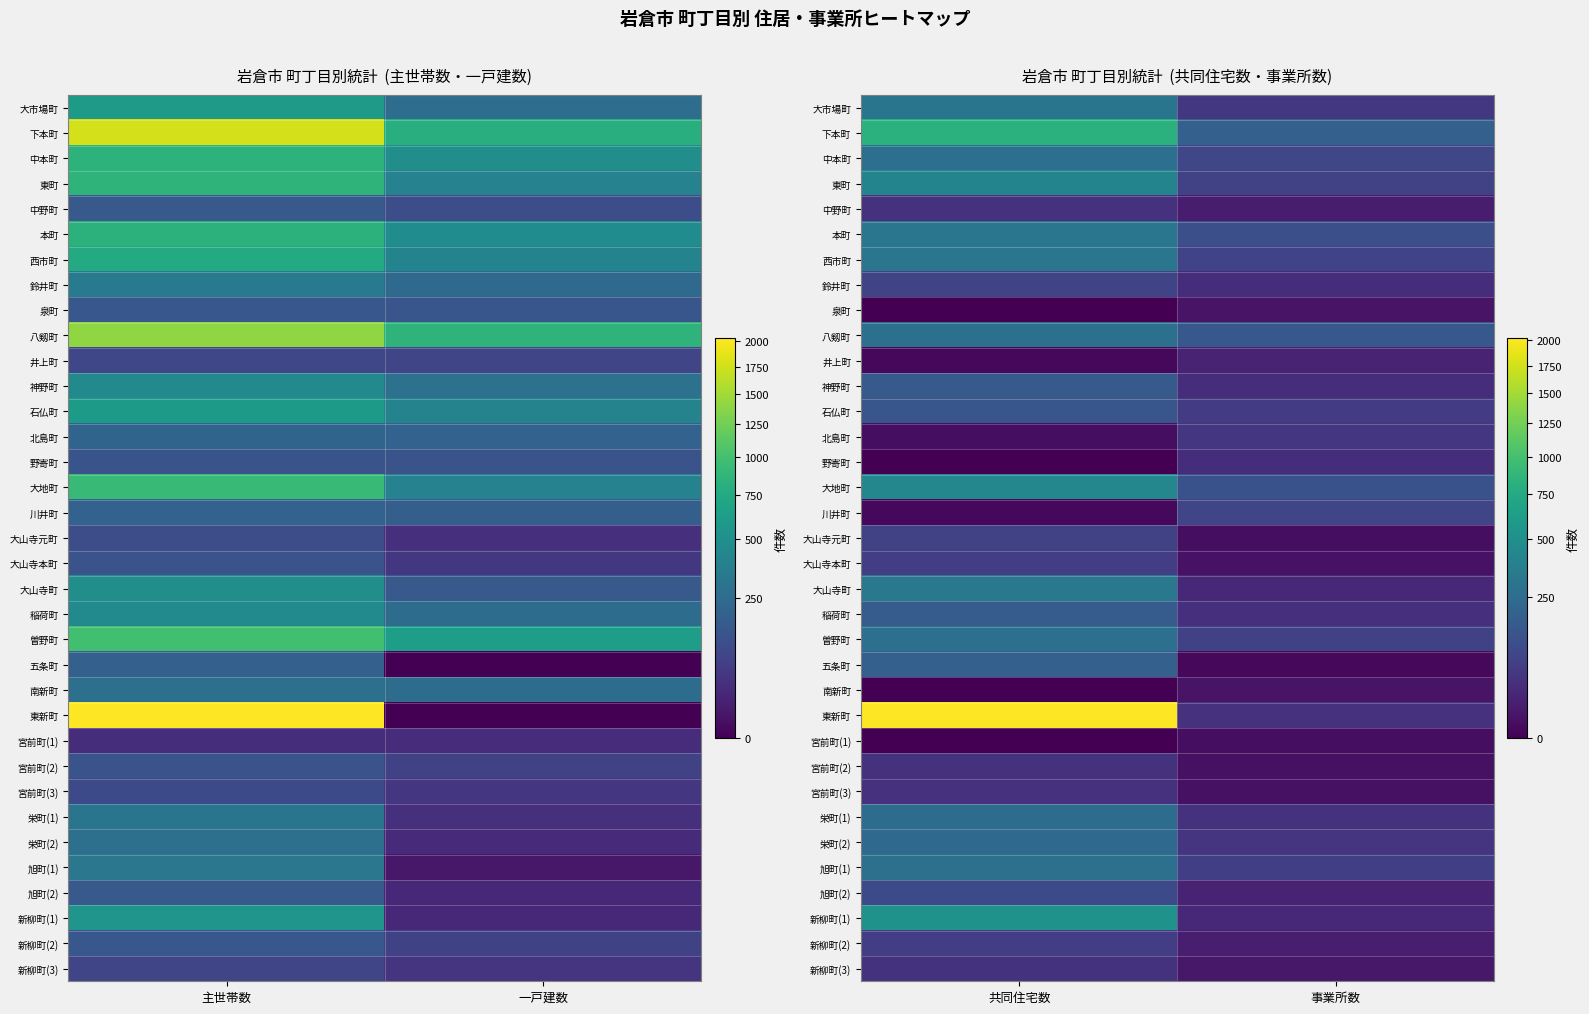

At how many categories does at least one series exceed 1281?

1